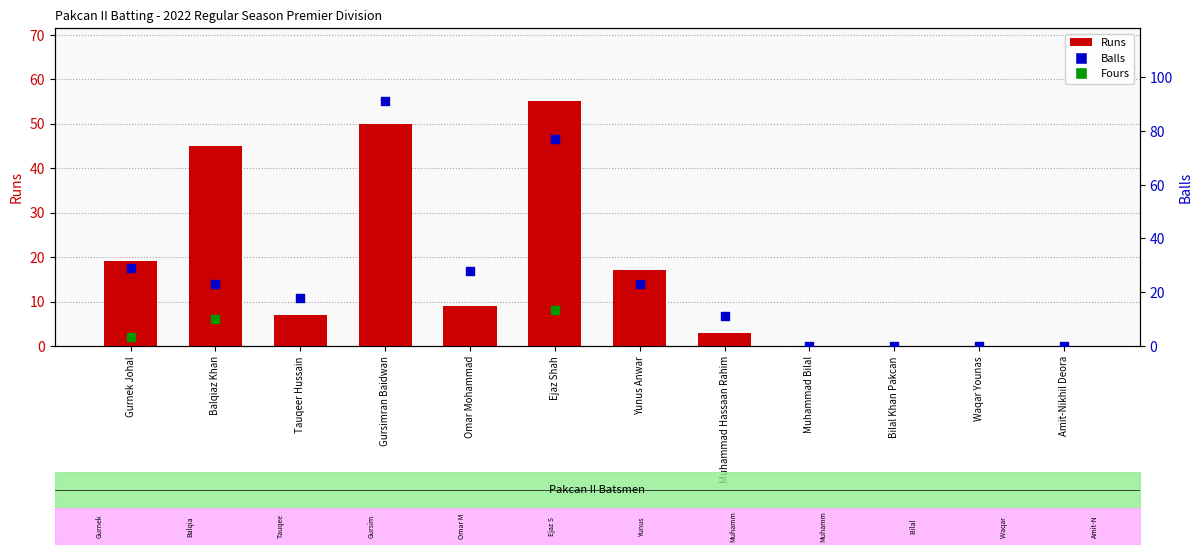

Which series reaches the minimum Y coordinate?

Runs